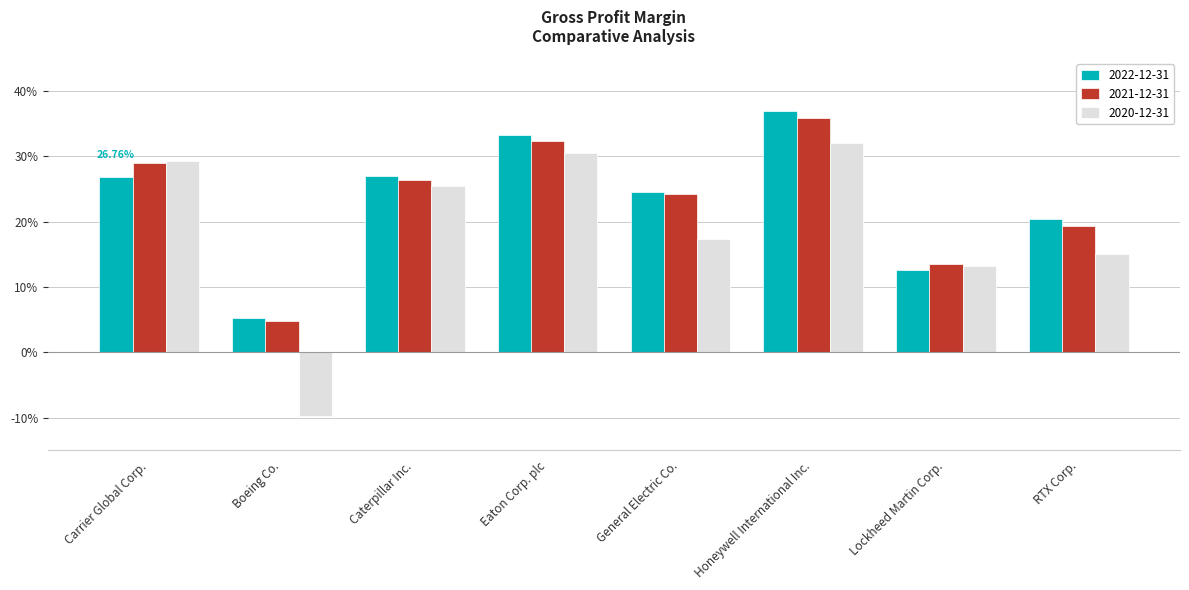

What are all the series names shown in the legend?

2022-12-31, 2021-12-31, 2020-12-31